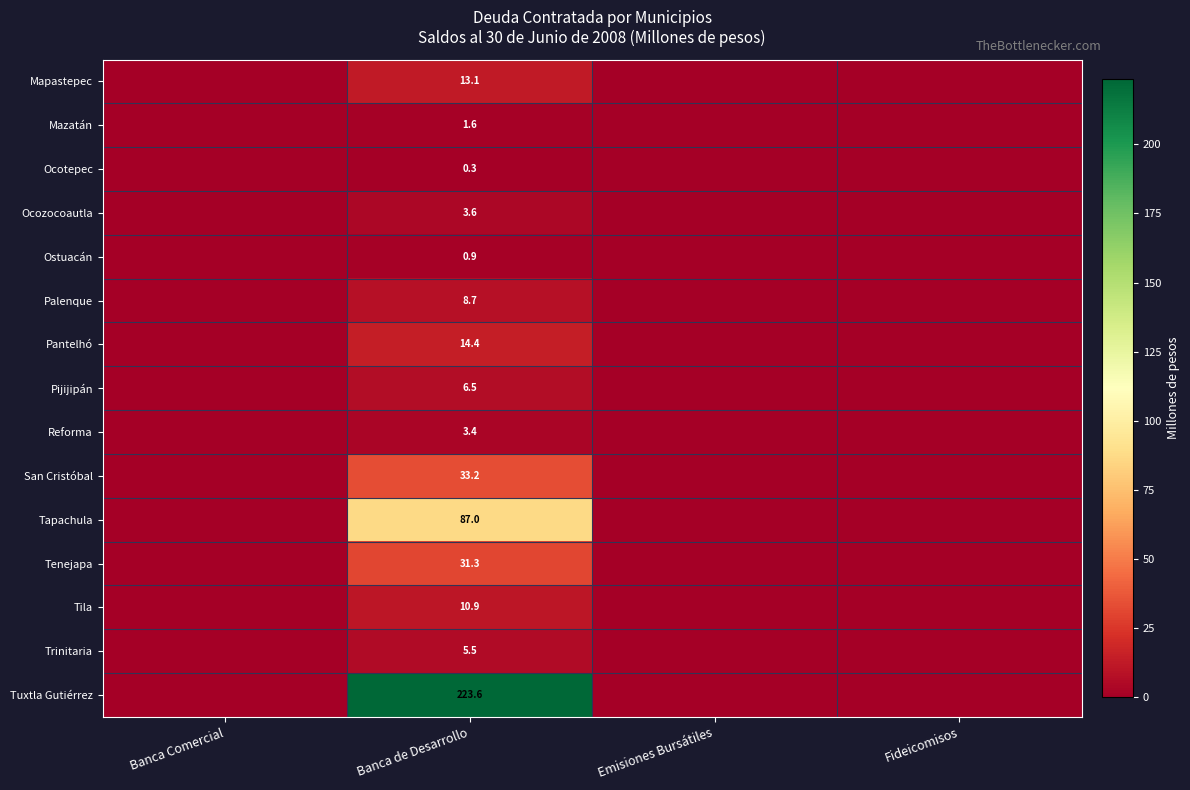

At which label does Tapachula reach its peak?

Banca de Desarrollo